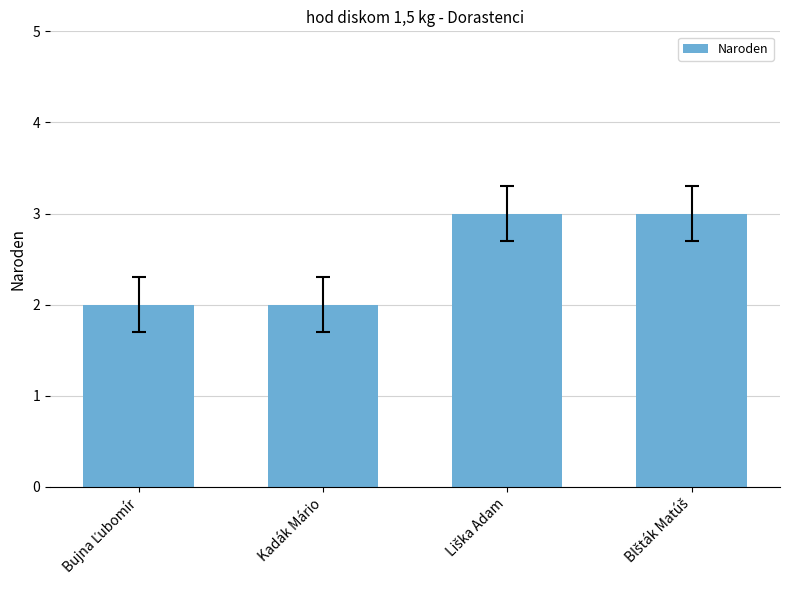

Does the chart contain stacked bars?

No